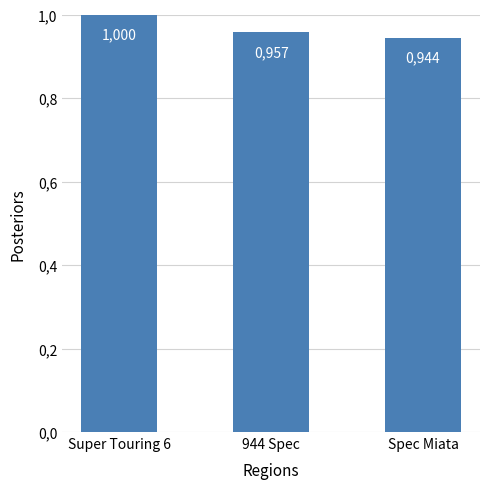

Is it true that the value at Super Touring 6 is 1.0?

True